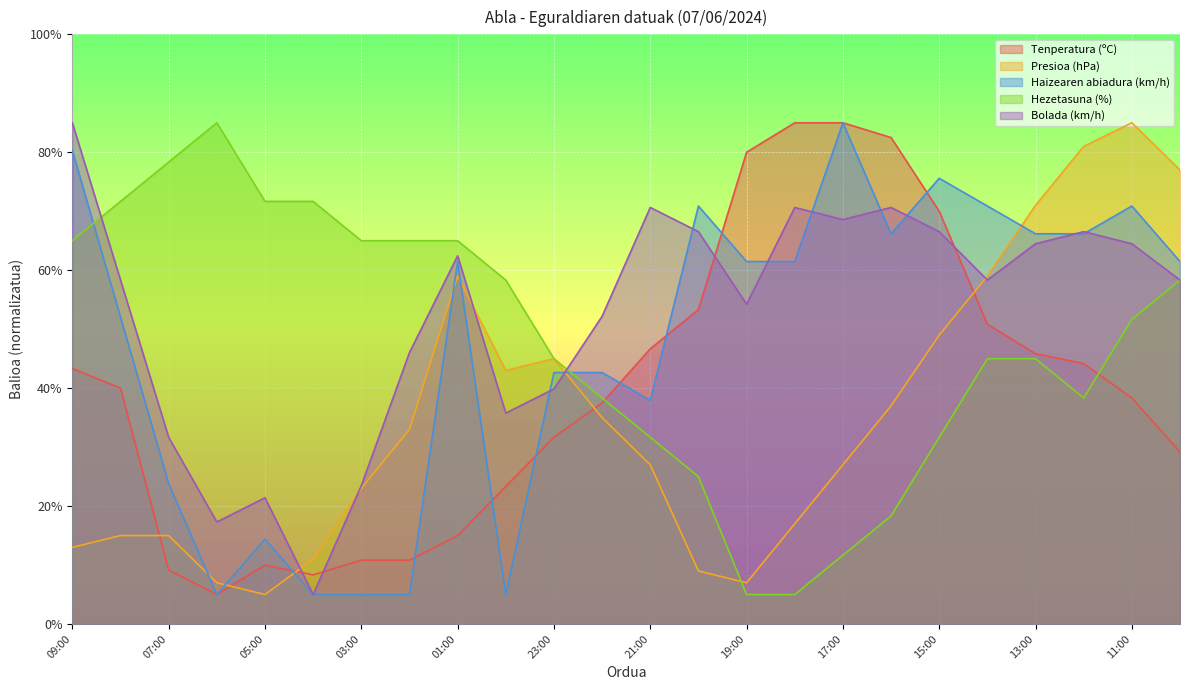

What is the average value of the Presioa (hPa) series?

35.4